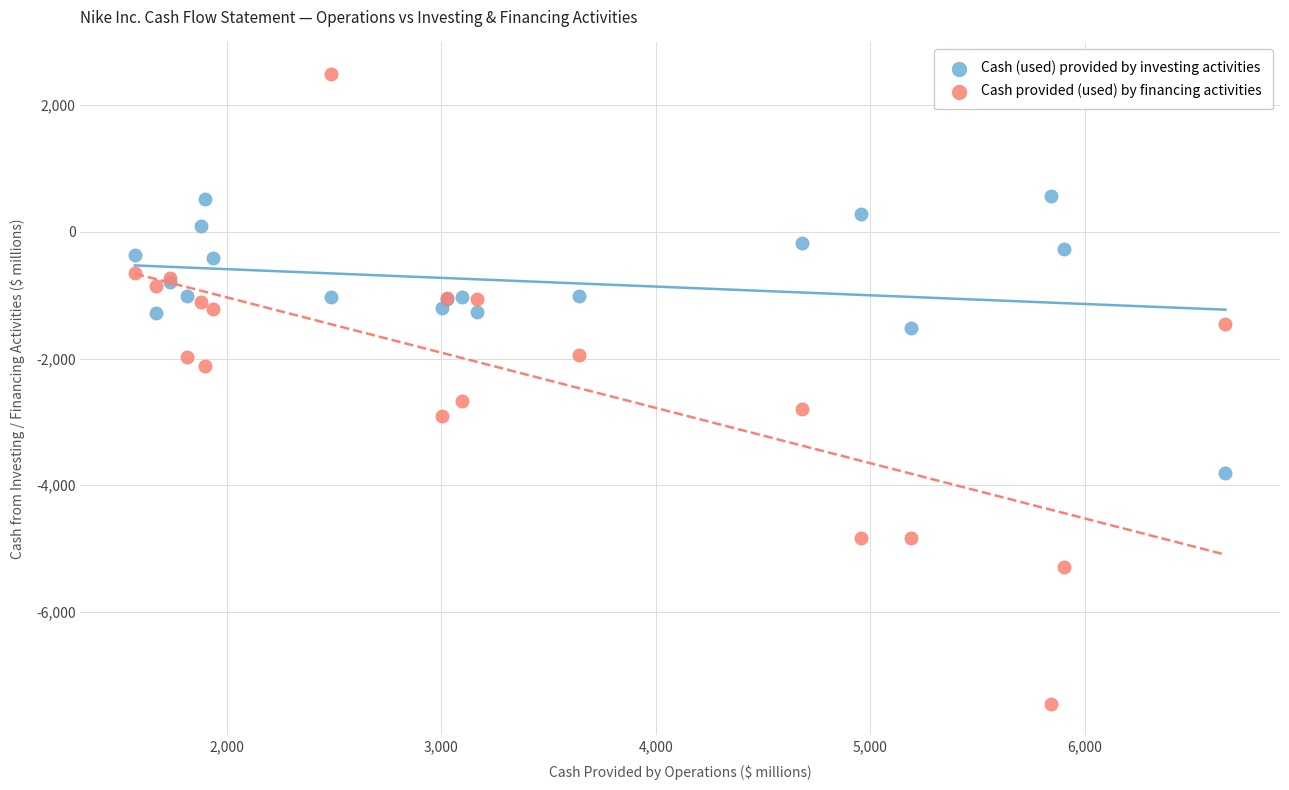

Which series reaches the minimum Y coordinate?

Cash provided (used) by financing activities